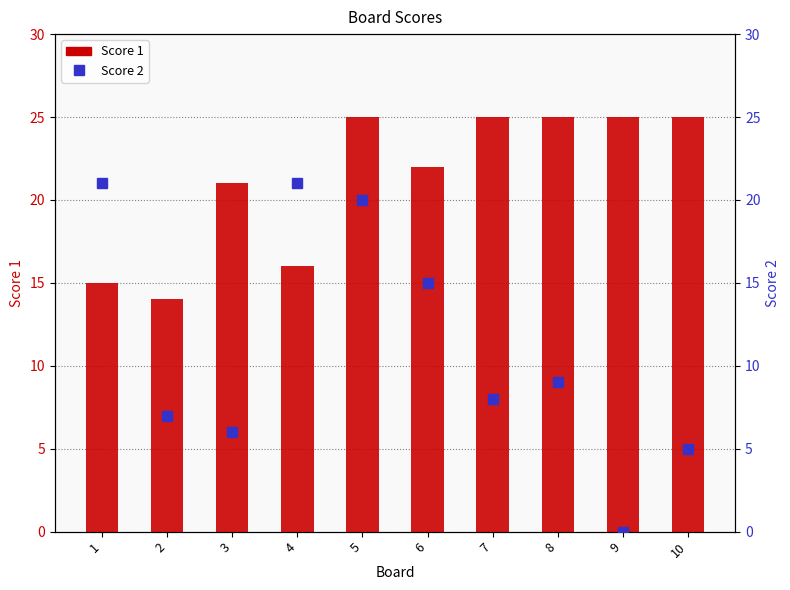

Reading left to right, list all the values displayed in this chart.

Score 1: 15	14	21	16	25	22	25	25	25	25
Score 2: 21	7	6	21	20	15	8	9	0	5